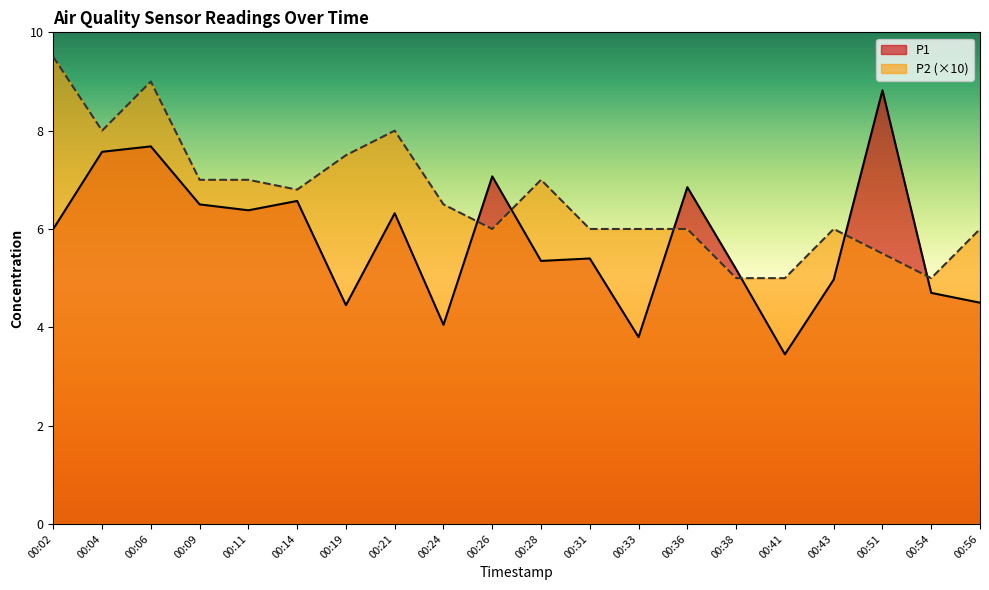

Reading right to left, list all the values displayed in this chart.

P1: 4.5	4.7	8.8	5.0	3.5	5.2	6.8	3.8	5.4	5.3	7.1	4.0	6.3	4.5	6.6	6.4	6.5	7.7	7.6	6.0
P2: 6.0	5.0	5.5	6.0	5.0	5.0	6.0	6.0	6.0	7.0	6.0	6.5	8.0	7.5	6.8	7.0	7.0	9.0	8.0	9.5